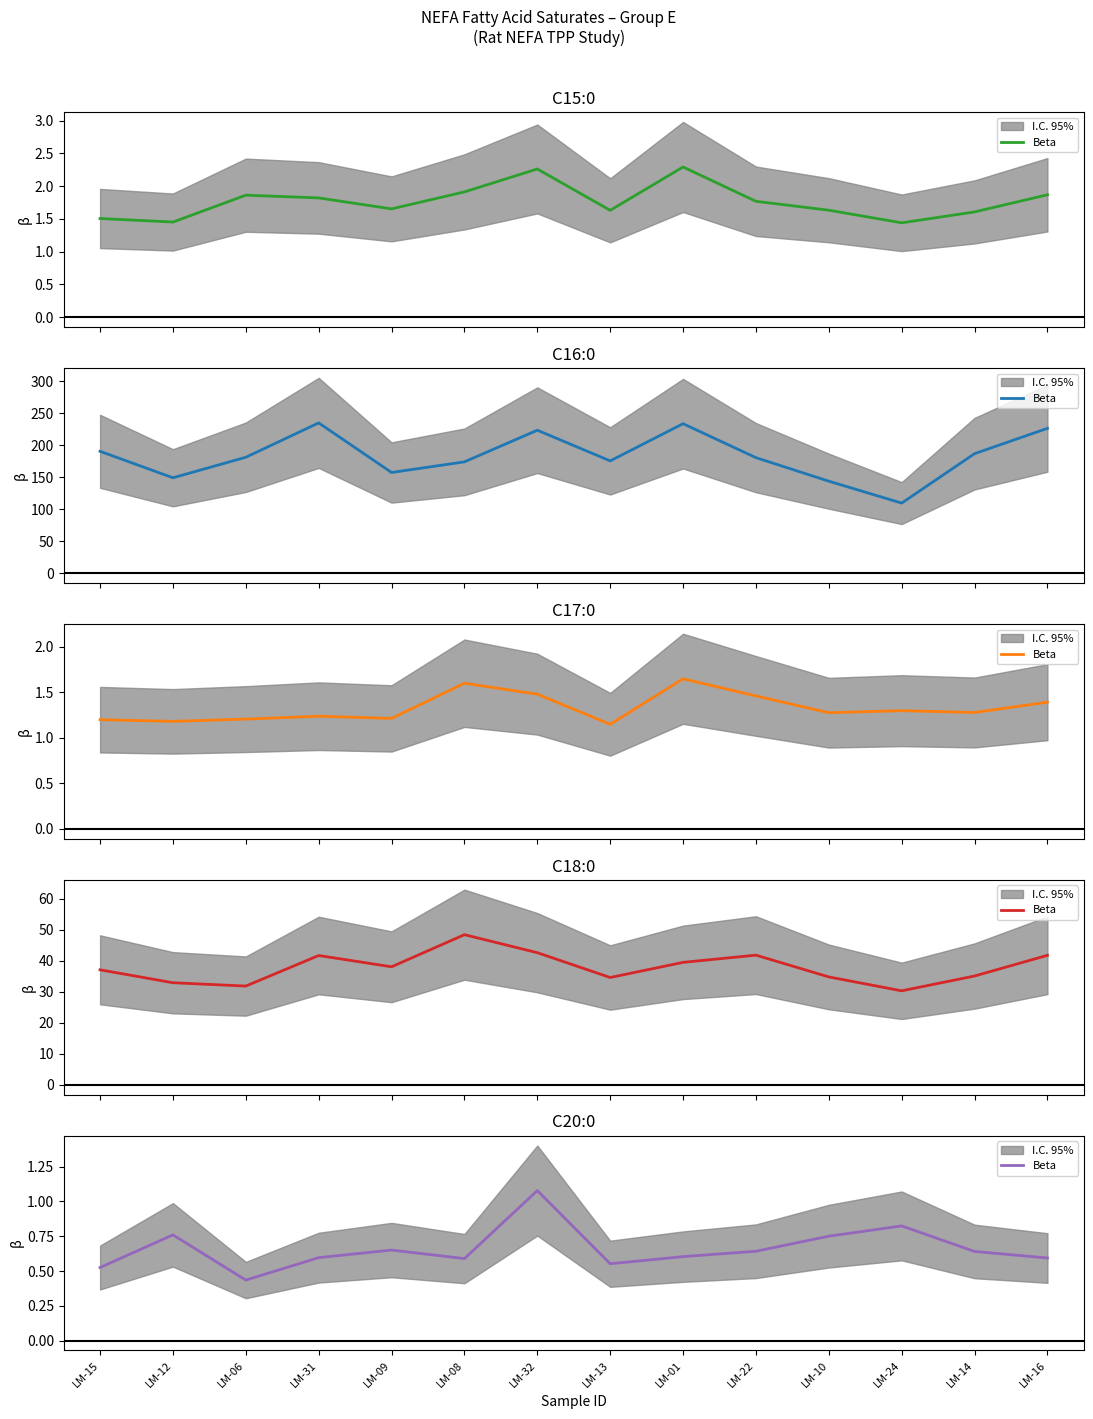

What is the value of the 6th point from the left?

0.6